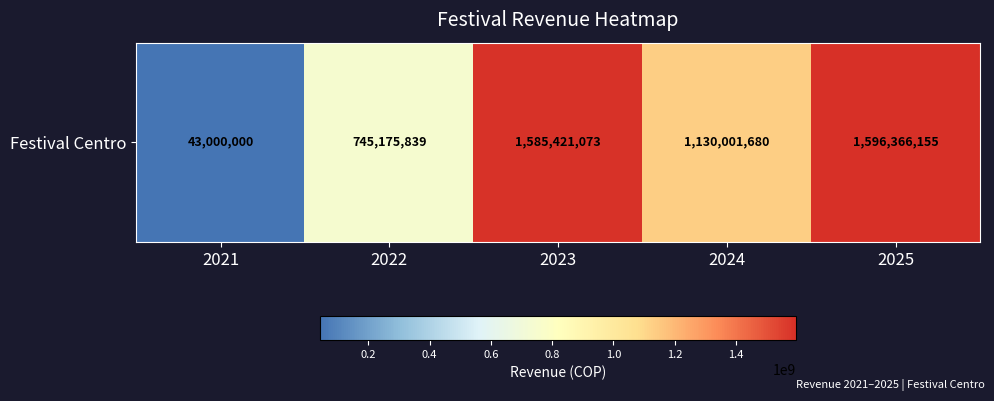

Between 2024 and 2021, which is larger?

2024